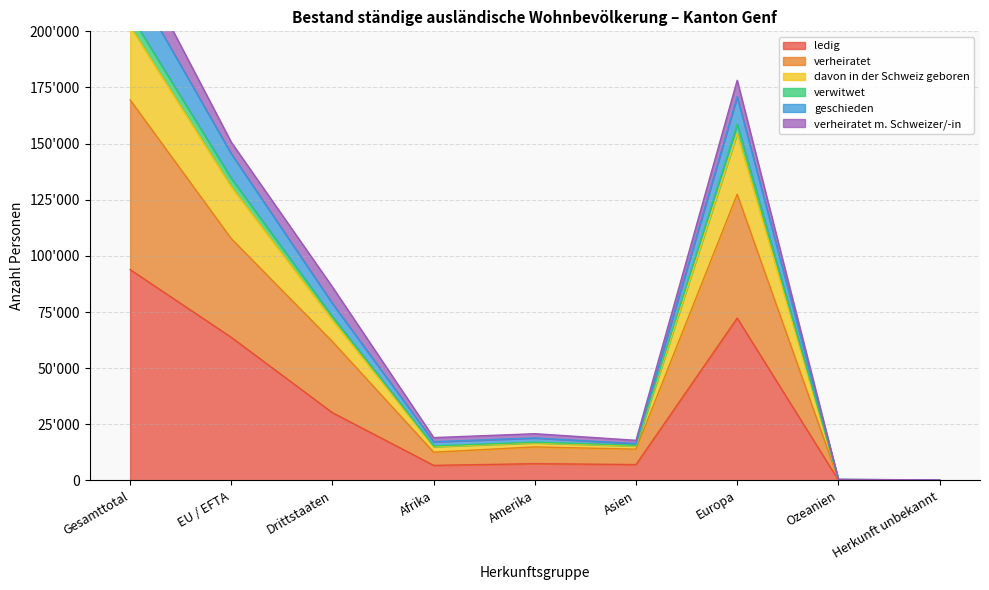

Rank the categories by ledig value from lowest to highest.

Herkunft unbekannt, Ozeanien, Afrika, Asien, Amerika, Drittstaaten, EU / EFTA, Europa, Gesamttotal